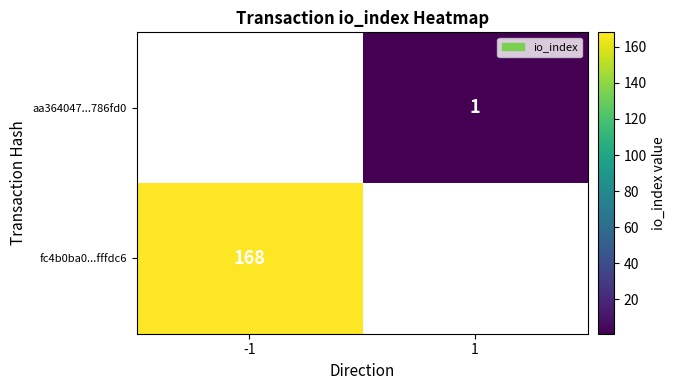

The value of aa364047...786fd0 at 1 is 1. True or false?

True